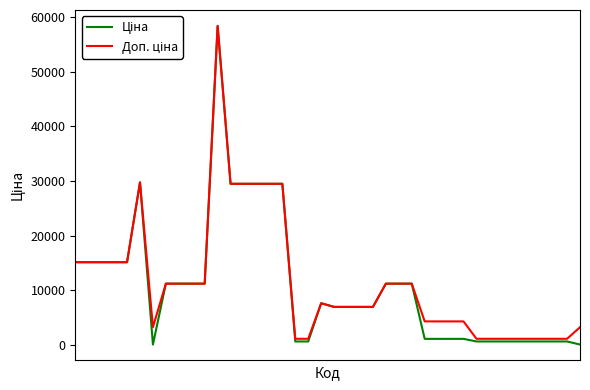

What is the maximum value shown in the chart?

58426.5